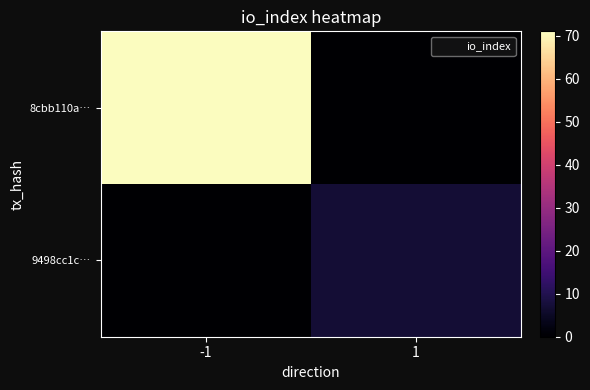

What is the total value across all series at 1?

7